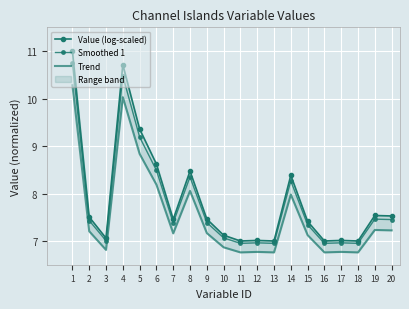

What is the sum of the Smoothed 1 values at 15 and 4?

17.8